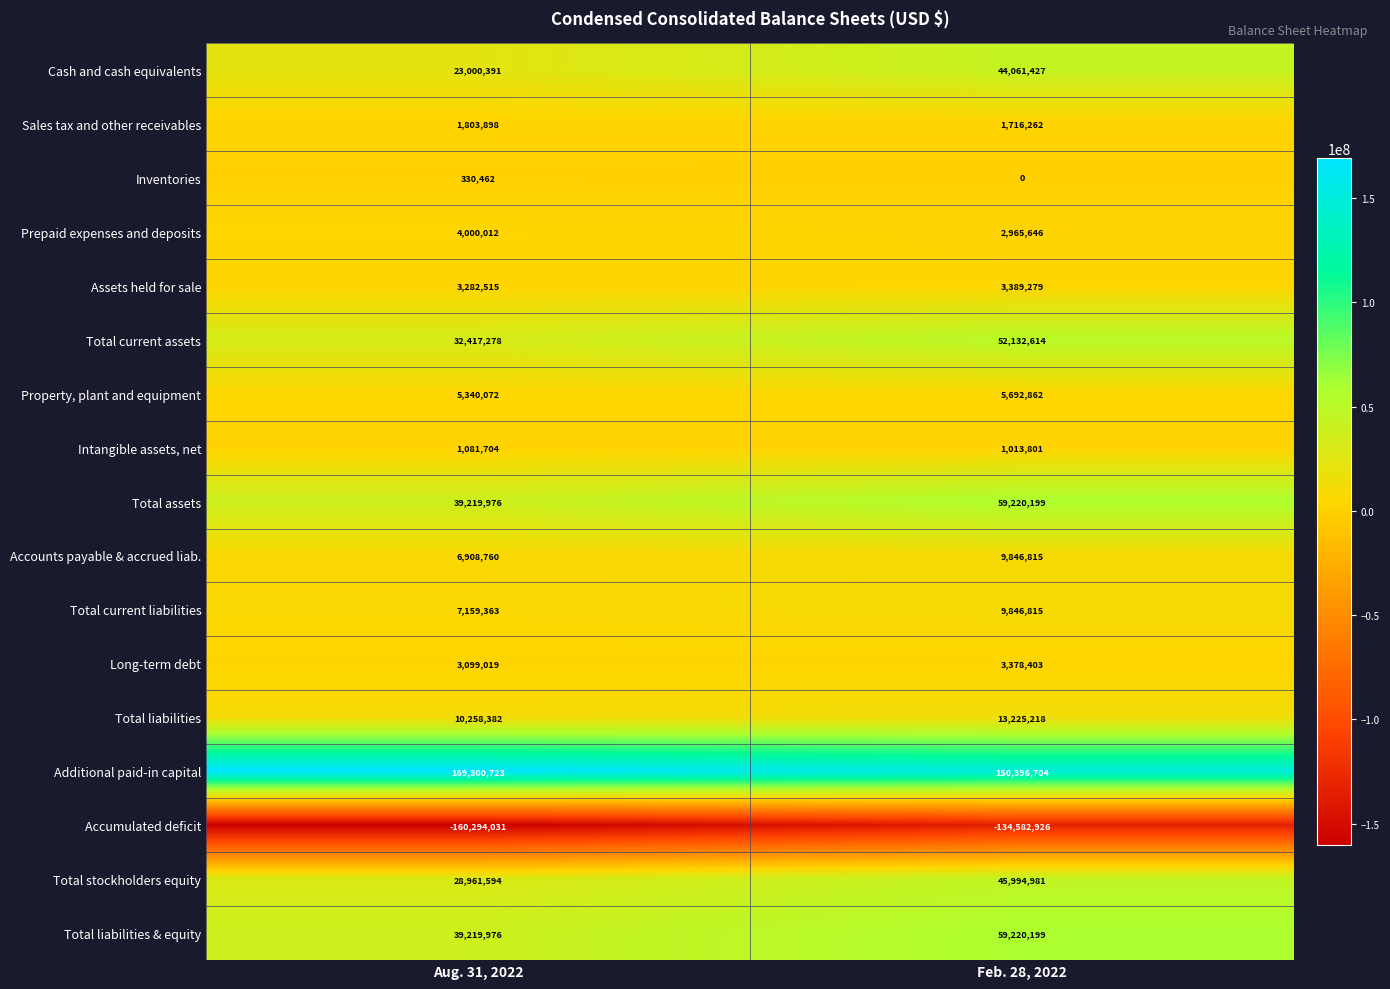

What is the maximum value shown in the chart?

169300723